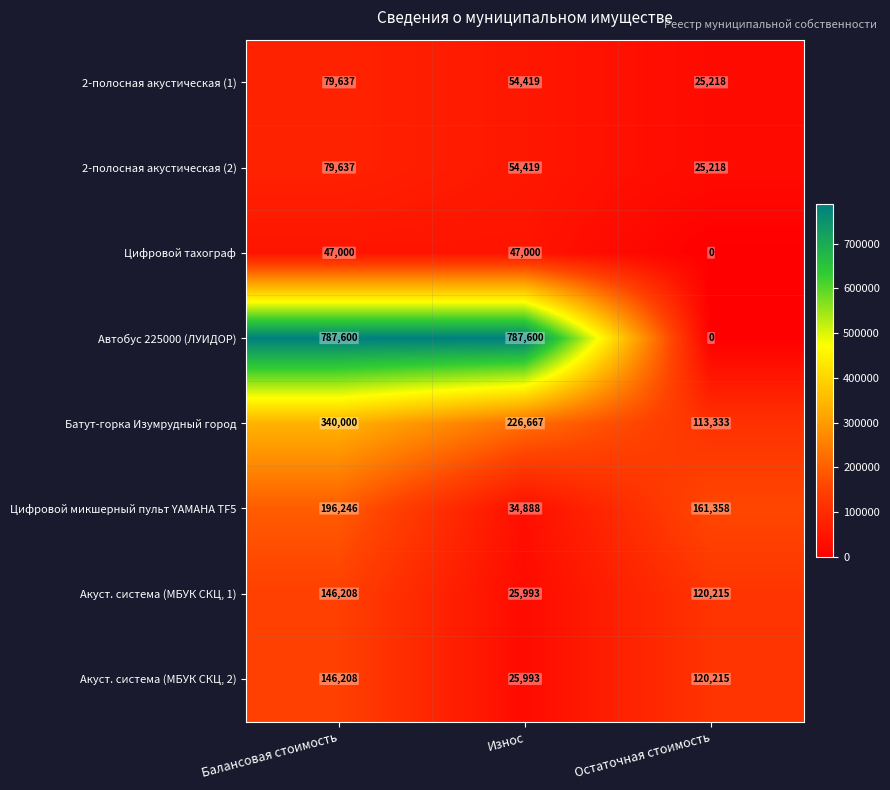

What is the greatest value displayed?

787600